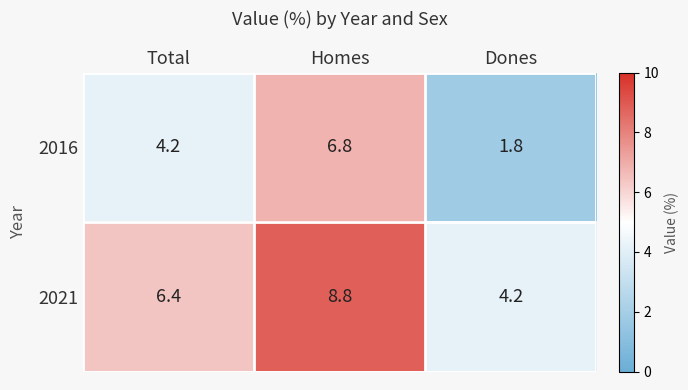

At which category does the chart reach its minimum across all series?

Dones